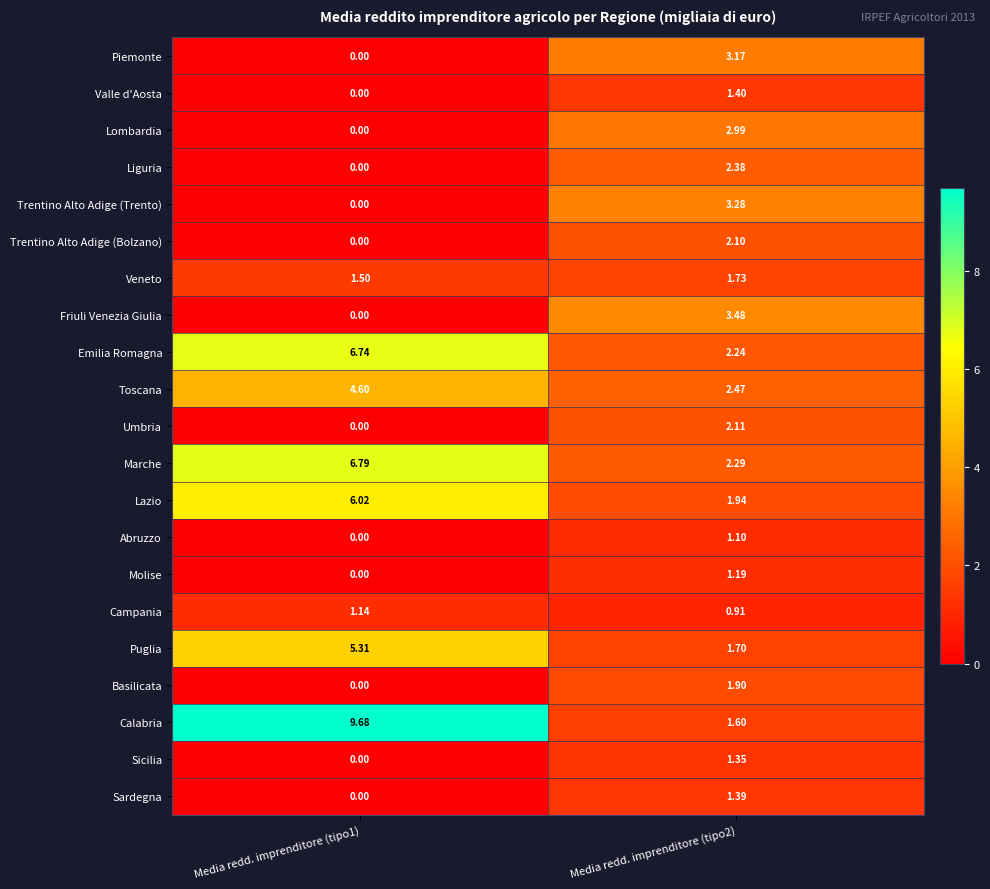

Which category has the lowest value across all series?

Media redd. imprenditore (tipo1)